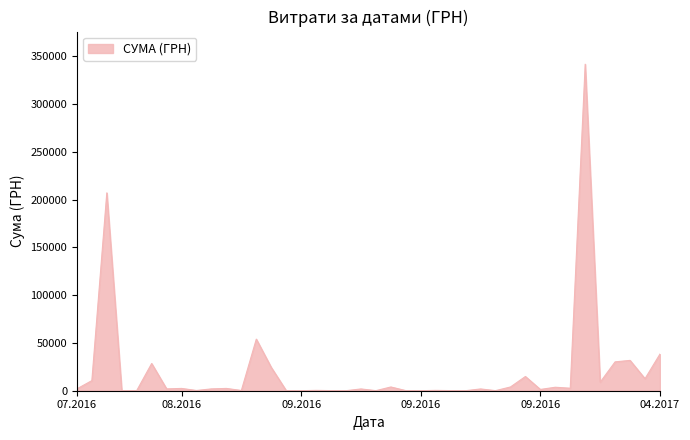

What is the greatest value displayed?

341851.2